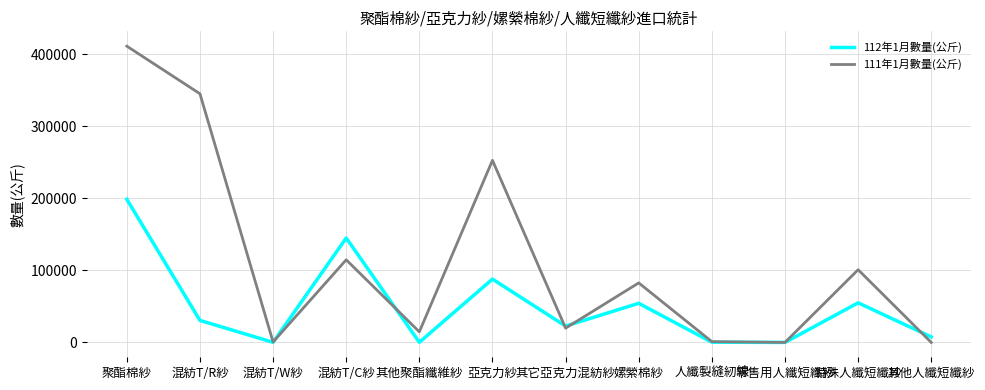

Rank the series by their average value, from lowest to highest.

112年1月數量(公斤), 111年1月數量(公斤)